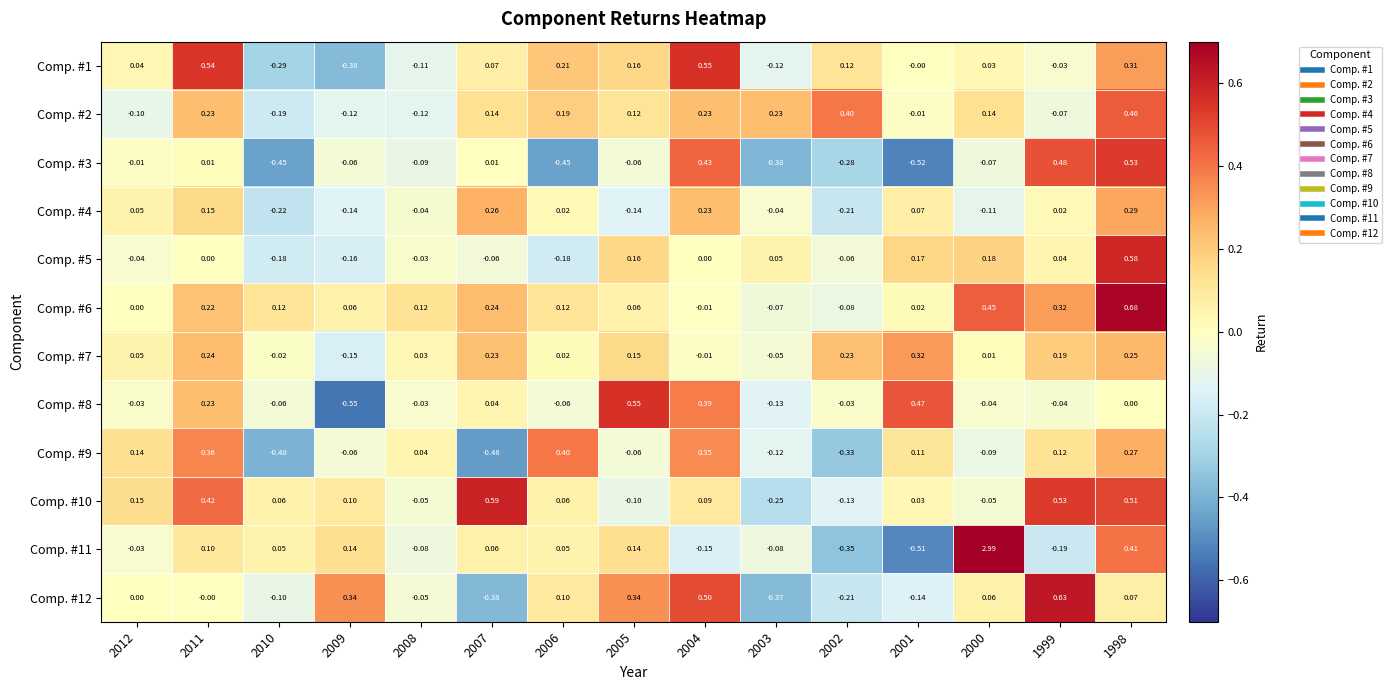

How many data points in Comp. #2 are less than 0?

6